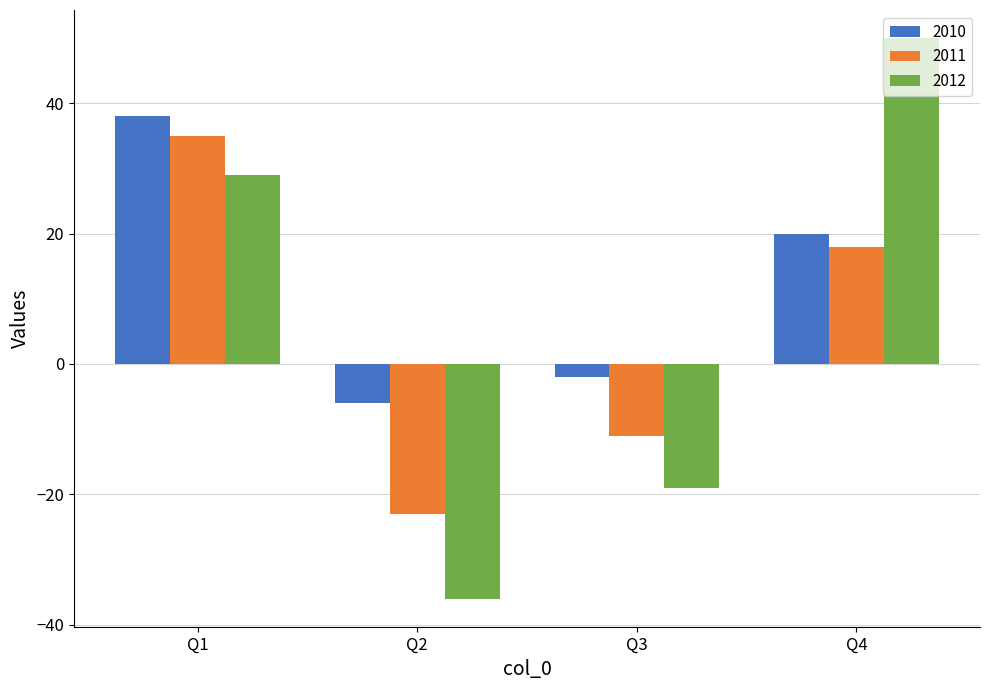

Rank the series by their maximum value, from lowest to highest.

2011, 2010, 2012